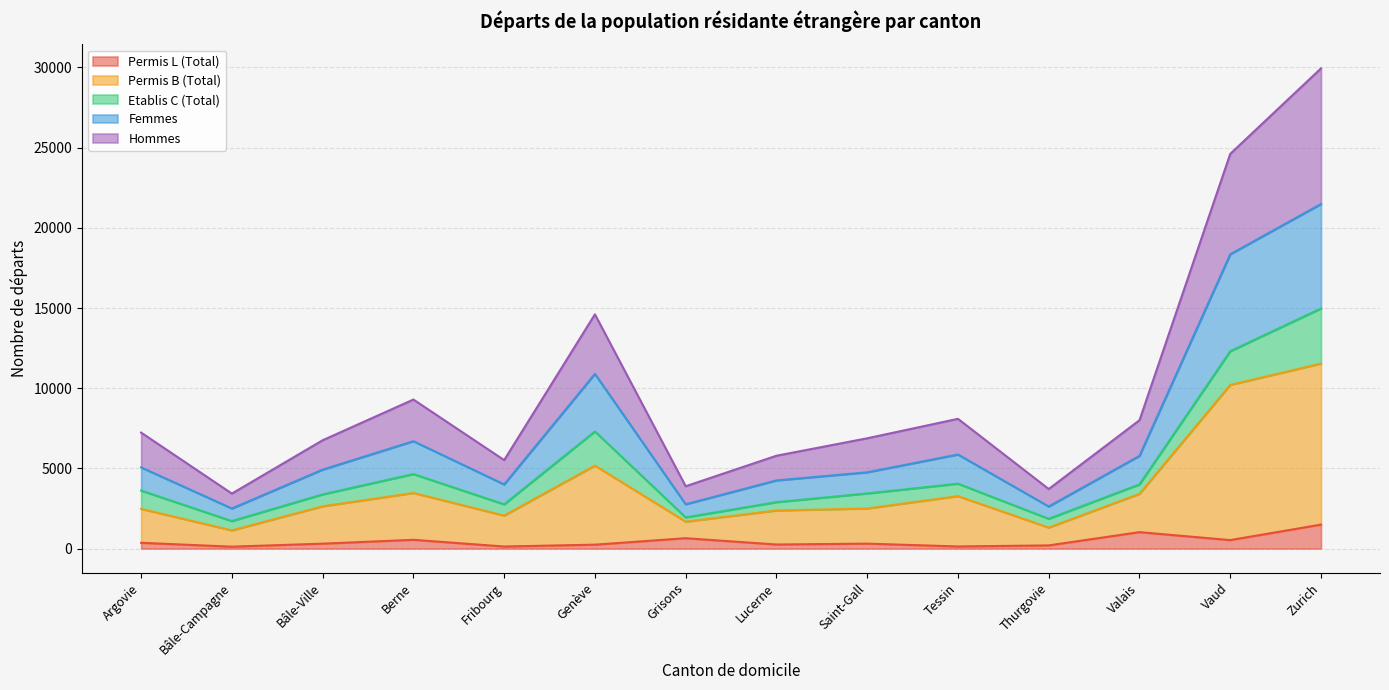

Which category has the highest value across all series?

Zurich